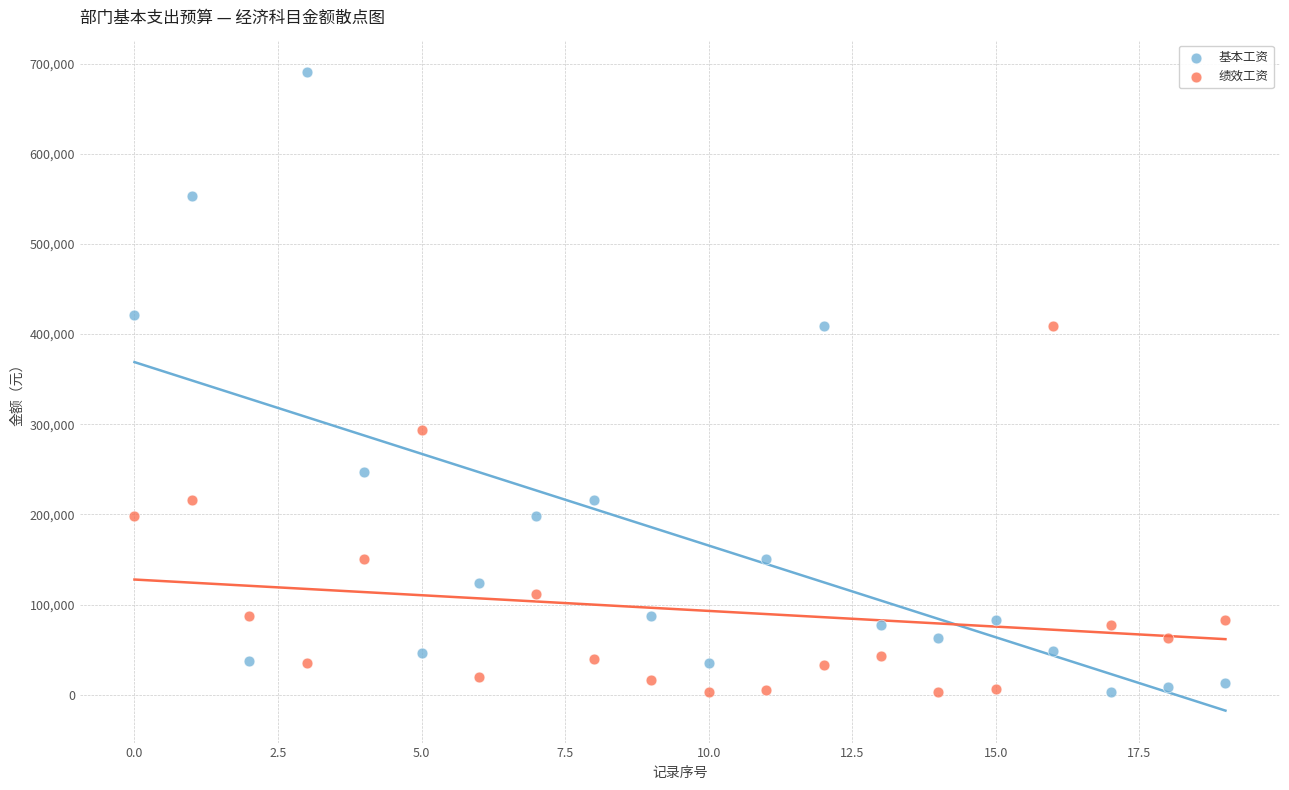

Which series contains the highest Y value?

基本工资